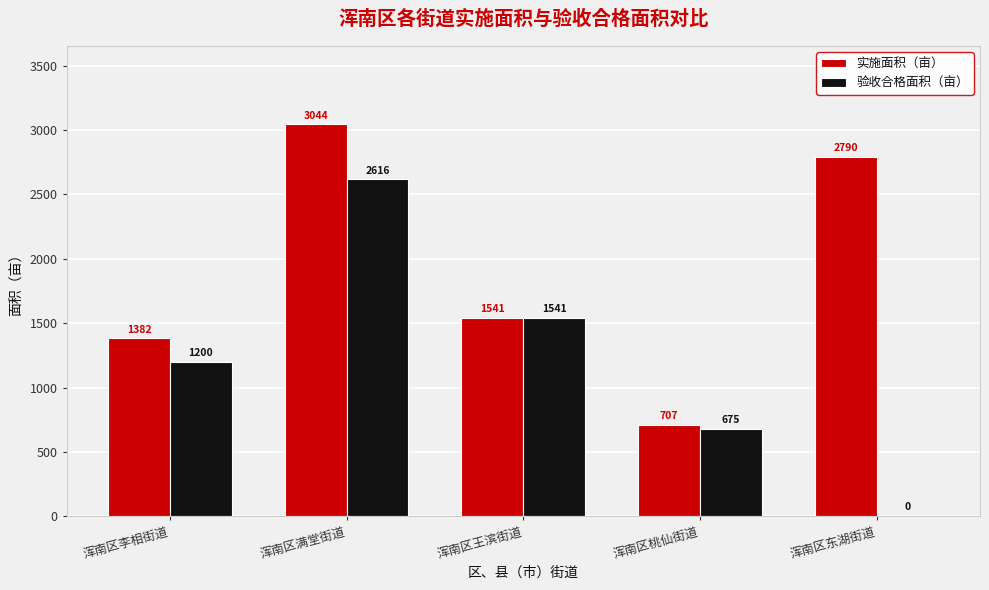

Which label corresponds to the largest value in the chart?

浑南区满堂街道